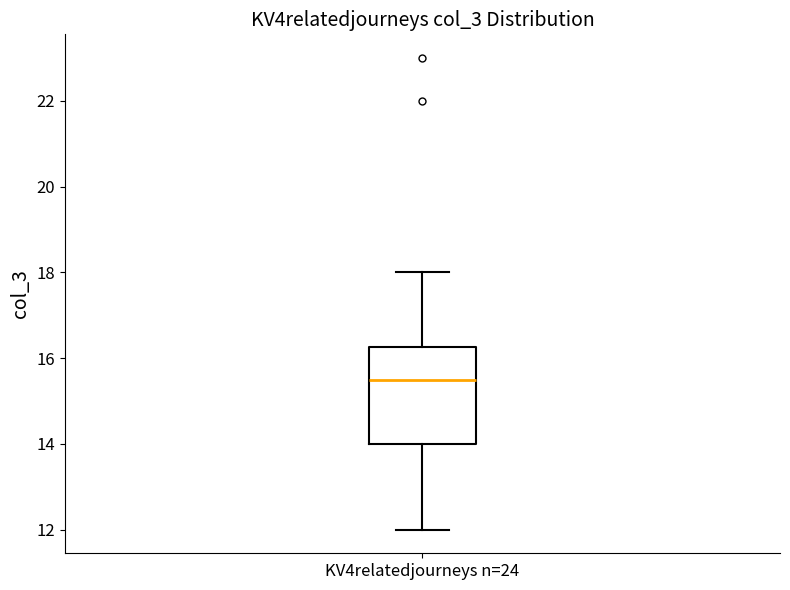

Read this box plot against the y-axis: the position of the median line, the range covered by the box, and the ends of both whiskers. The values are not printed on the chart, so give them approximately, as read against the axis.

median 15.6, box 14.0 to 16.2, whiskers 12.0 to 18.0